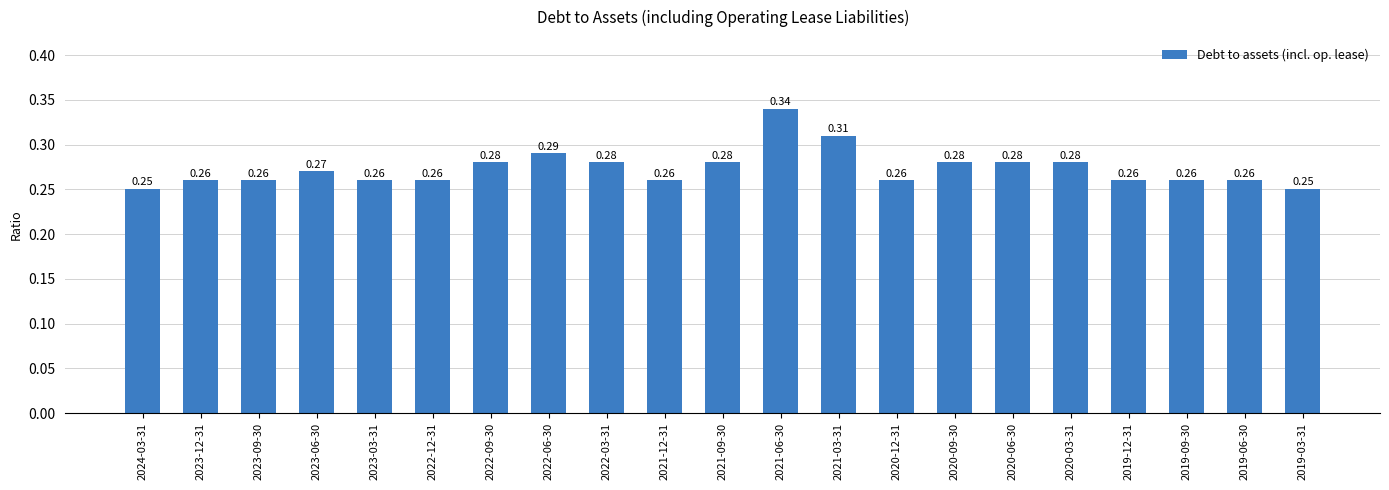

What is the sum of all values?

5.7